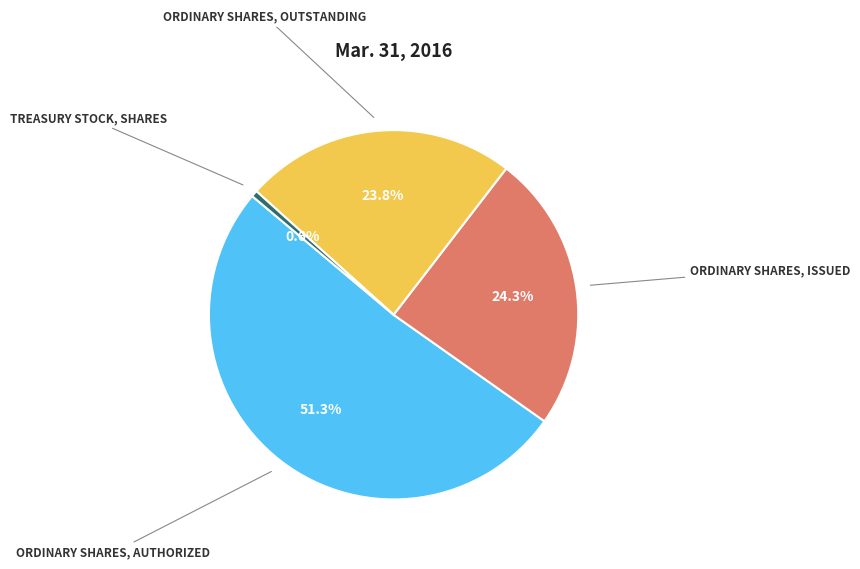

Is there any slice that represents more than half of the pie?

Yes